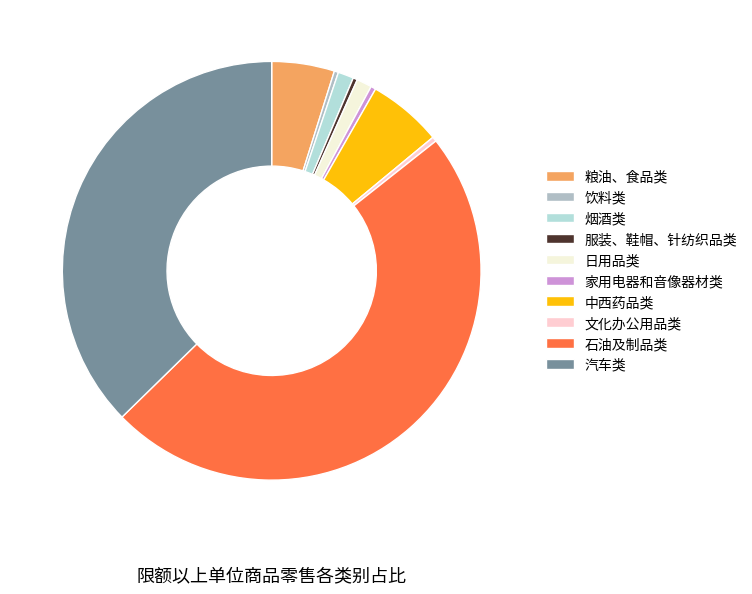

Is there any slice that represents more than half of the pie?

No